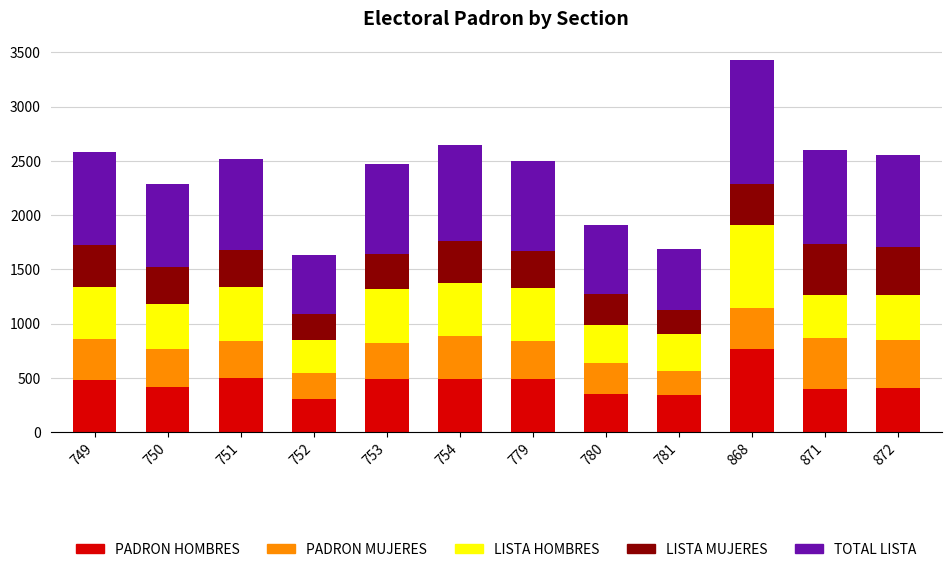

What is the minimum value for PADRON HOMBRES?

306